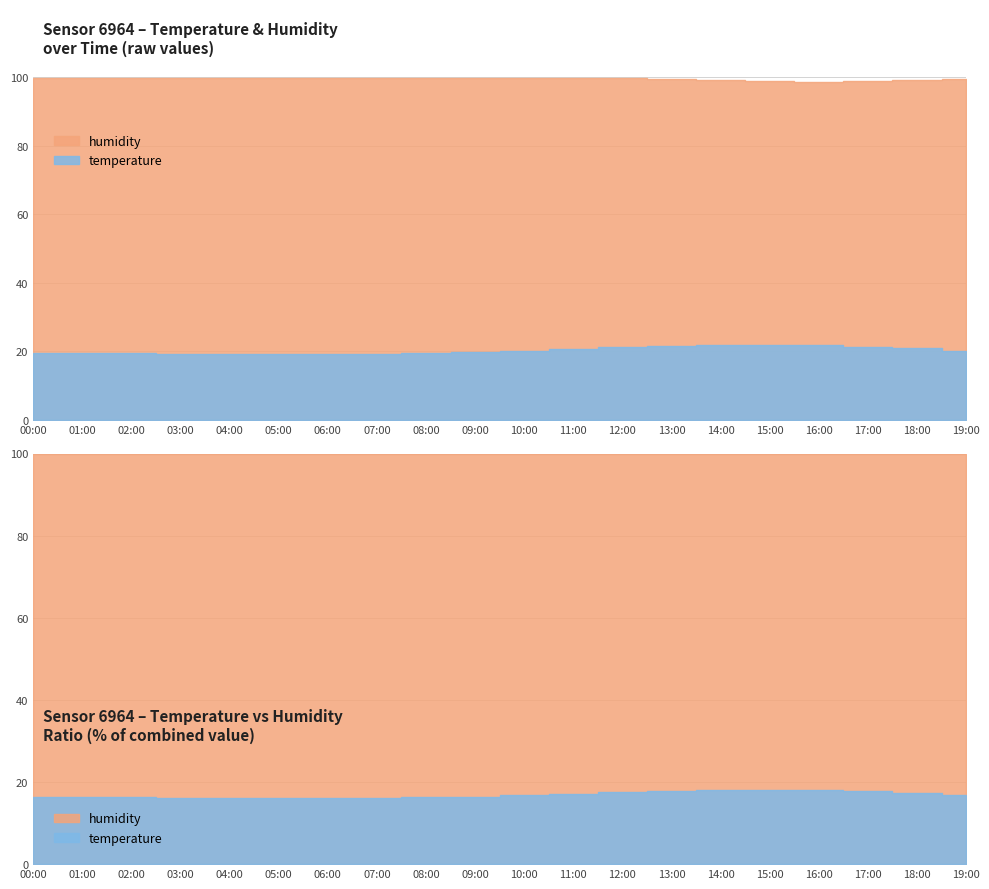

At how many categories does at least one series exceed 24?

20